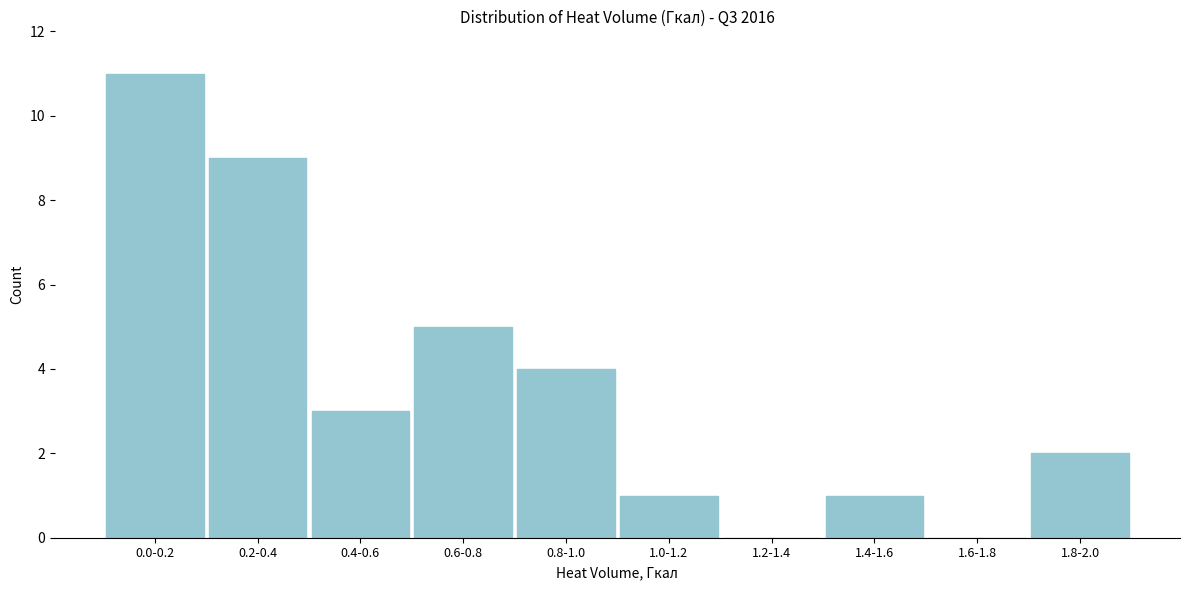

What is the ratio of the value at 0.4-0.6 to the value at 0.6-0.8?

0.6